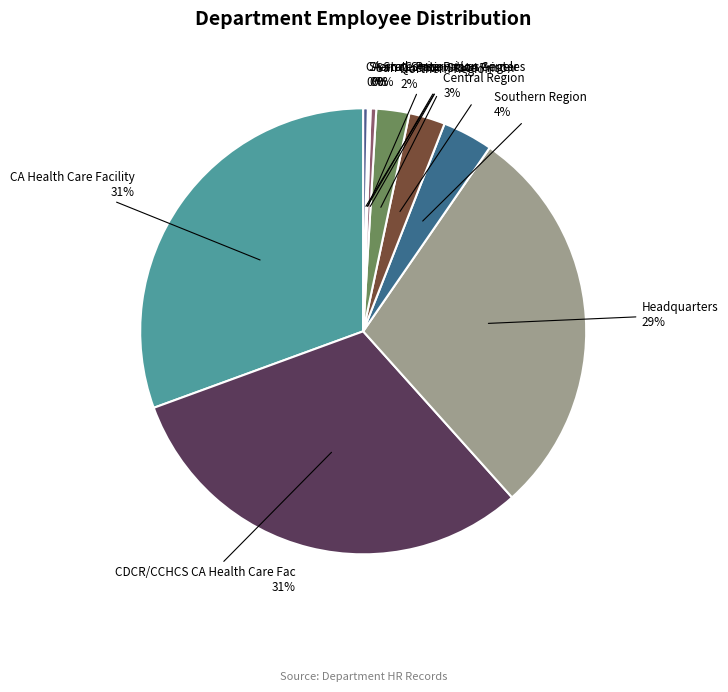

The CA Health Care Facility slice represents 45% of the pie. True or false?

False